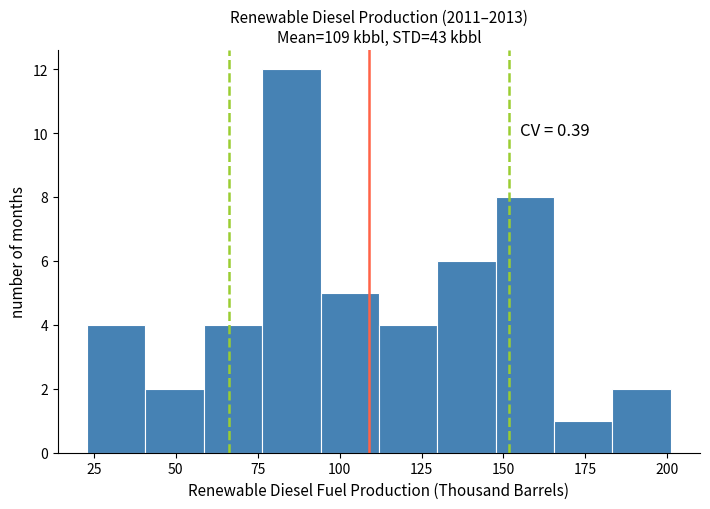

Read against the x-axis, roughly where is the centre of the tallest bar?

85